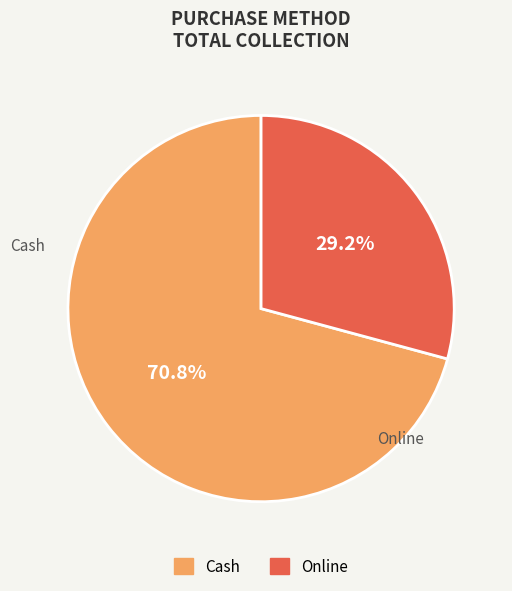

Combined, do Online and Cash account for over 50%?

Yes